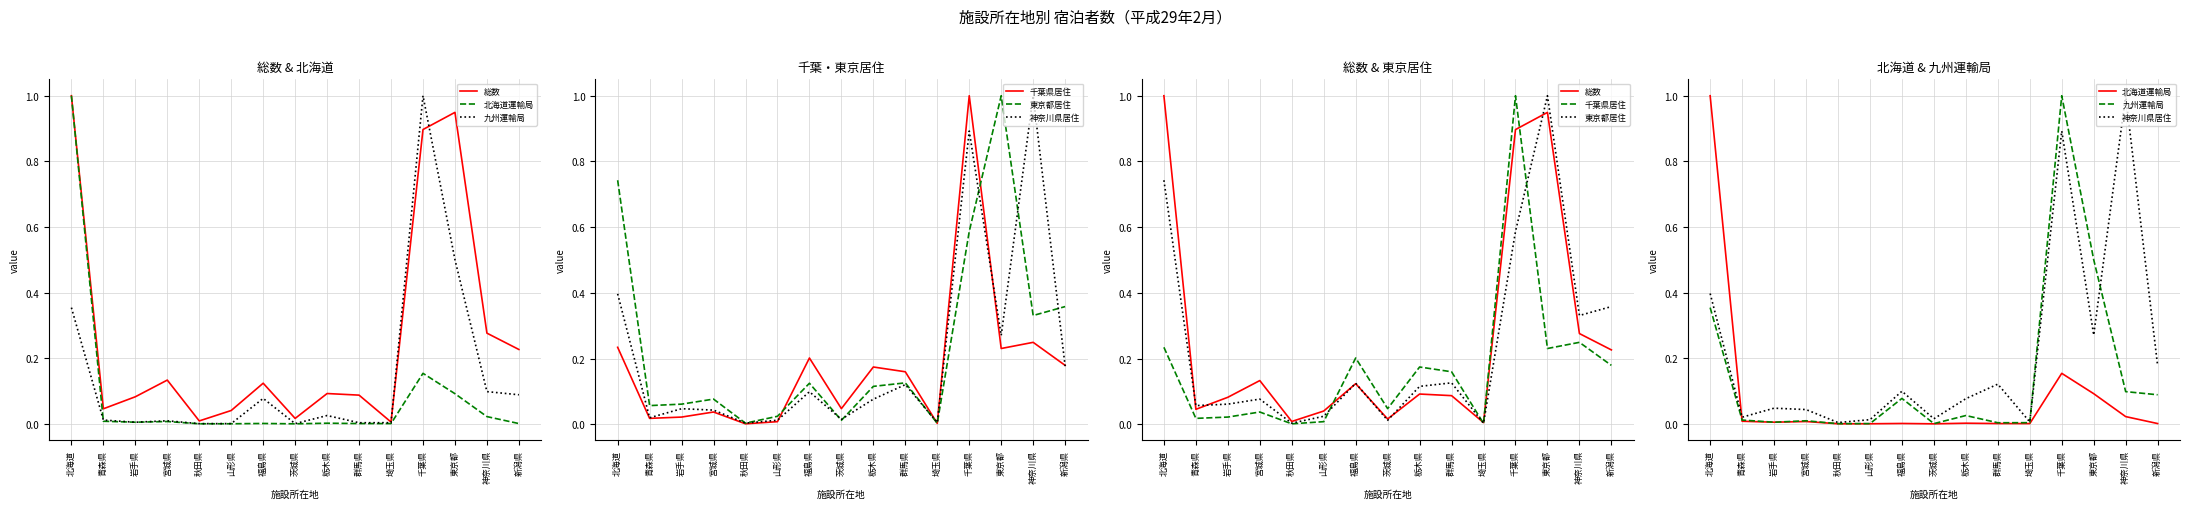

True or false: 九州運輸局 and 東京都居住 intersect in this chart.

True